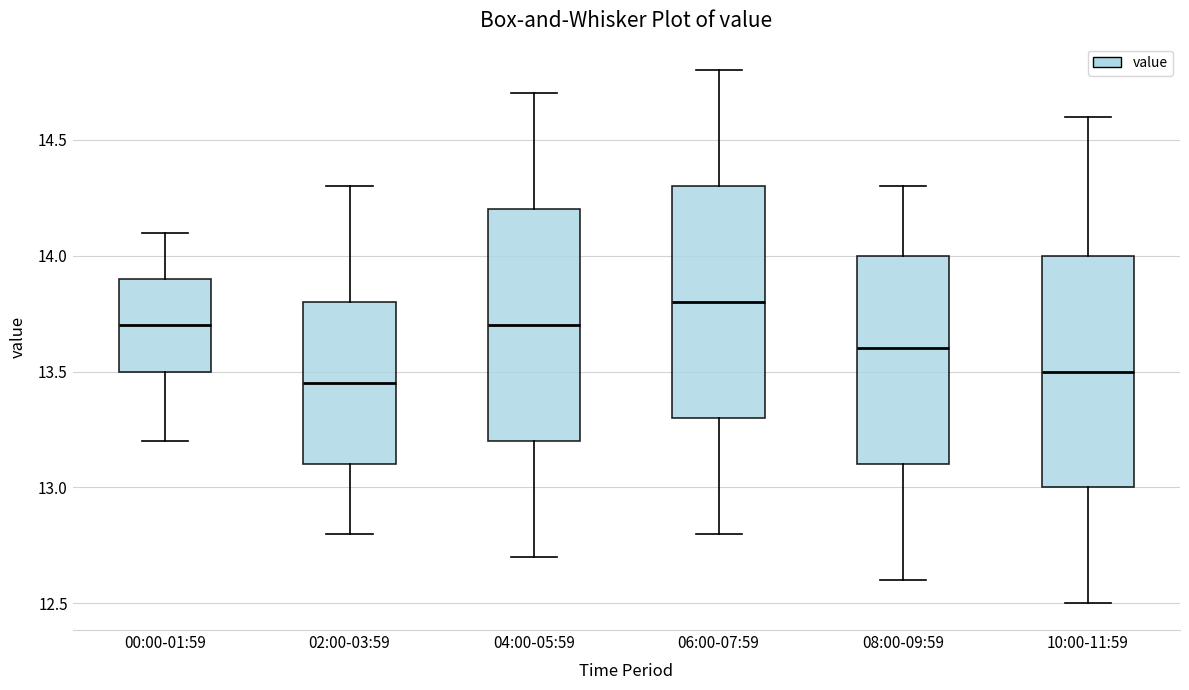

Reading left to right, transcribe this box plot: for each box, give where its median line is, the range the box spans, and where its two whiskers end, as read against the y-axis. The values are not printed on the chart, so give them approximately, as read against the axis.

00:00-01:59: median 13.70, box 13.50 to 13.90, whiskers 13.20 to 14.10
02:00-03:59: median 13.45, box 13.10 to 13.80, whiskers 12.80 to 14.30
04:00-05:59: median 13.70, box 13.20 to 14.20, whiskers 12.70 to 14.70
06:00-07:59: median 13.80, box 13.30 to 14.30, whiskers 12.80 to 14.80
08:00-09:59: median 13.60, box 13.10 to 14.00, whiskers 12.60 to 14.30
10:00-11:59: median 13.50, box 13.00 to 14.00, whiskers 12.50 to 14.60